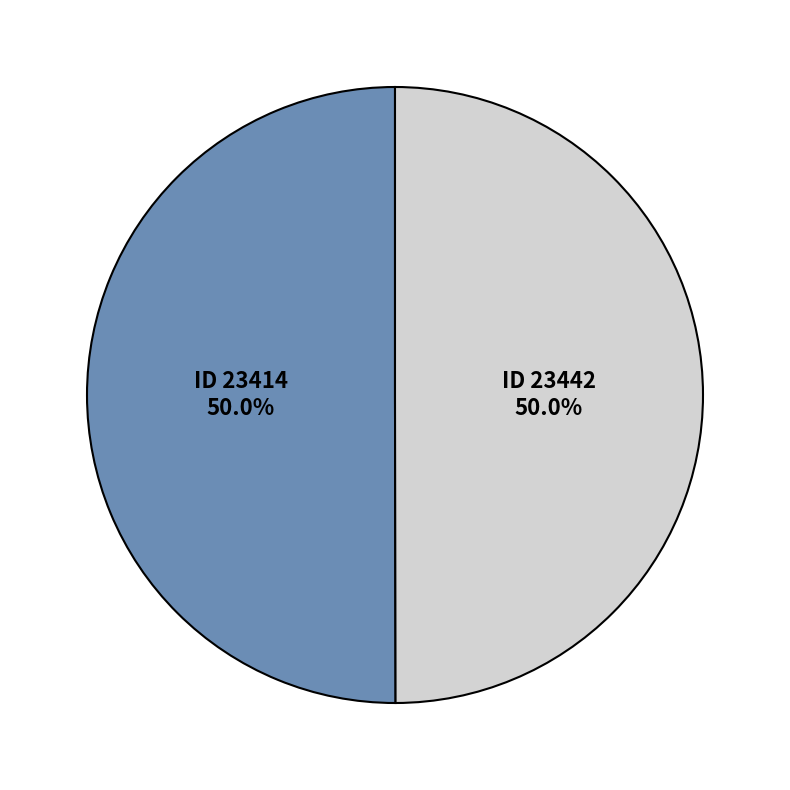

How many slices are in this pie chart?

2